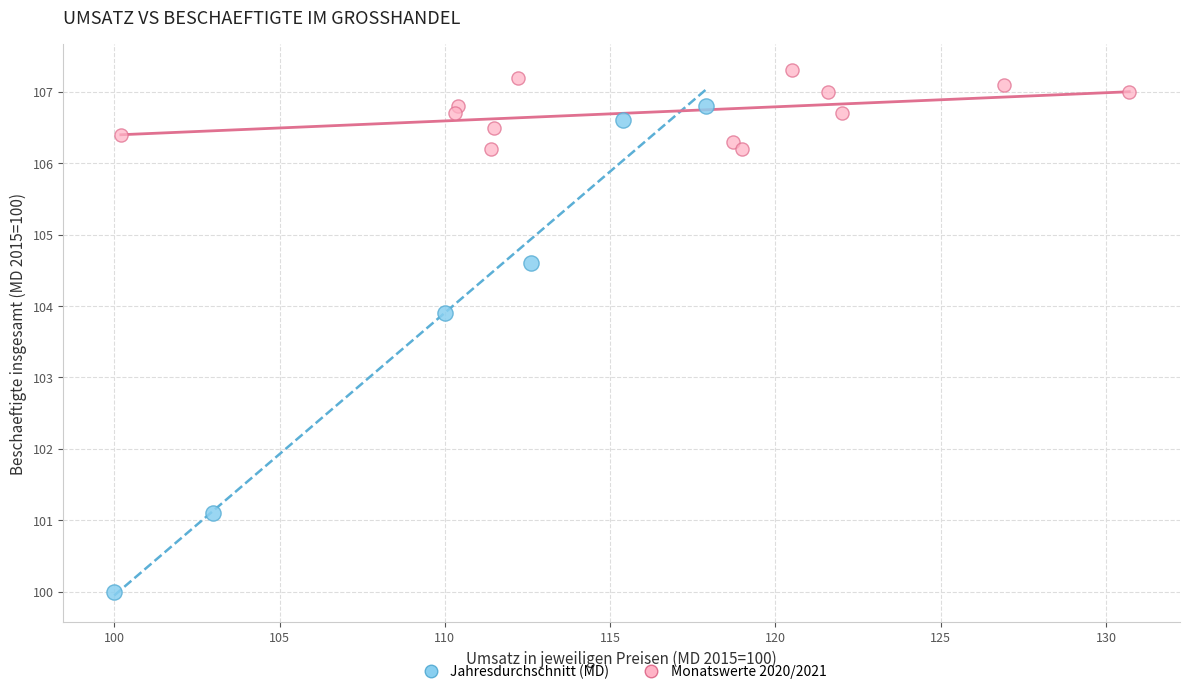

Which series has the widest spread of Y values?

Jahresdurchschnitt (MD)